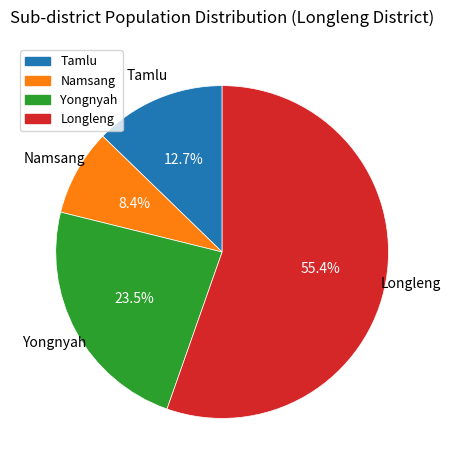

Rank the categories by value from highest to lowest.

Longleng, Yongnyah, Tamlu, Namsang